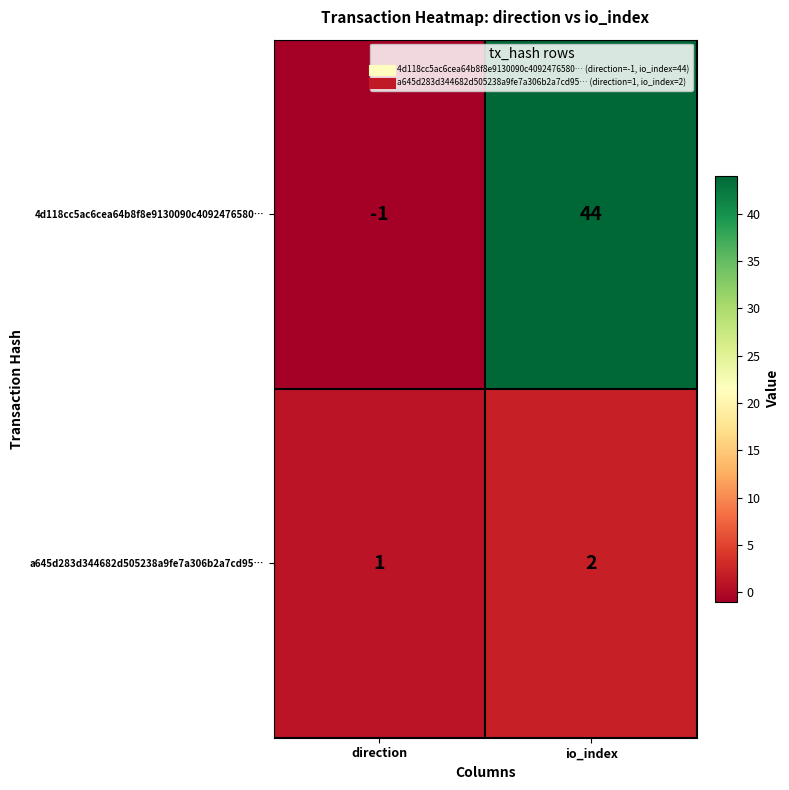

What is the sum of the 4d118cc5ac6cea64b8f8e9130090c4092476580… values at io_index and direction?

43